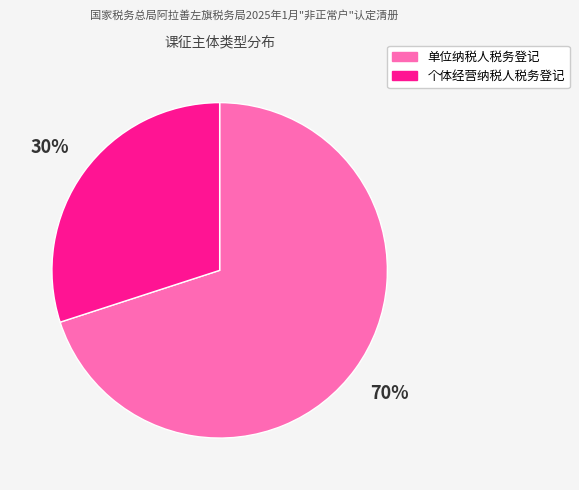

True or false: 个体经营纳税人税务登记 accounts for 24% of the total.

False